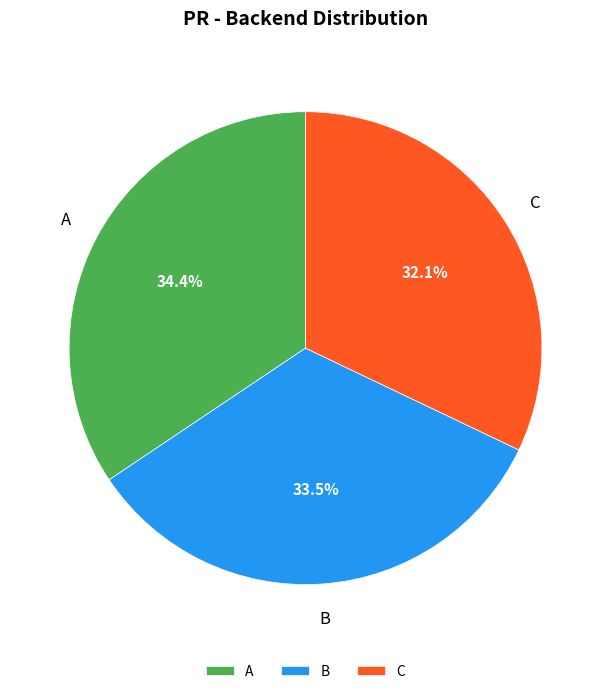

Rank the categories by value from lowest to highest.

C, B, A